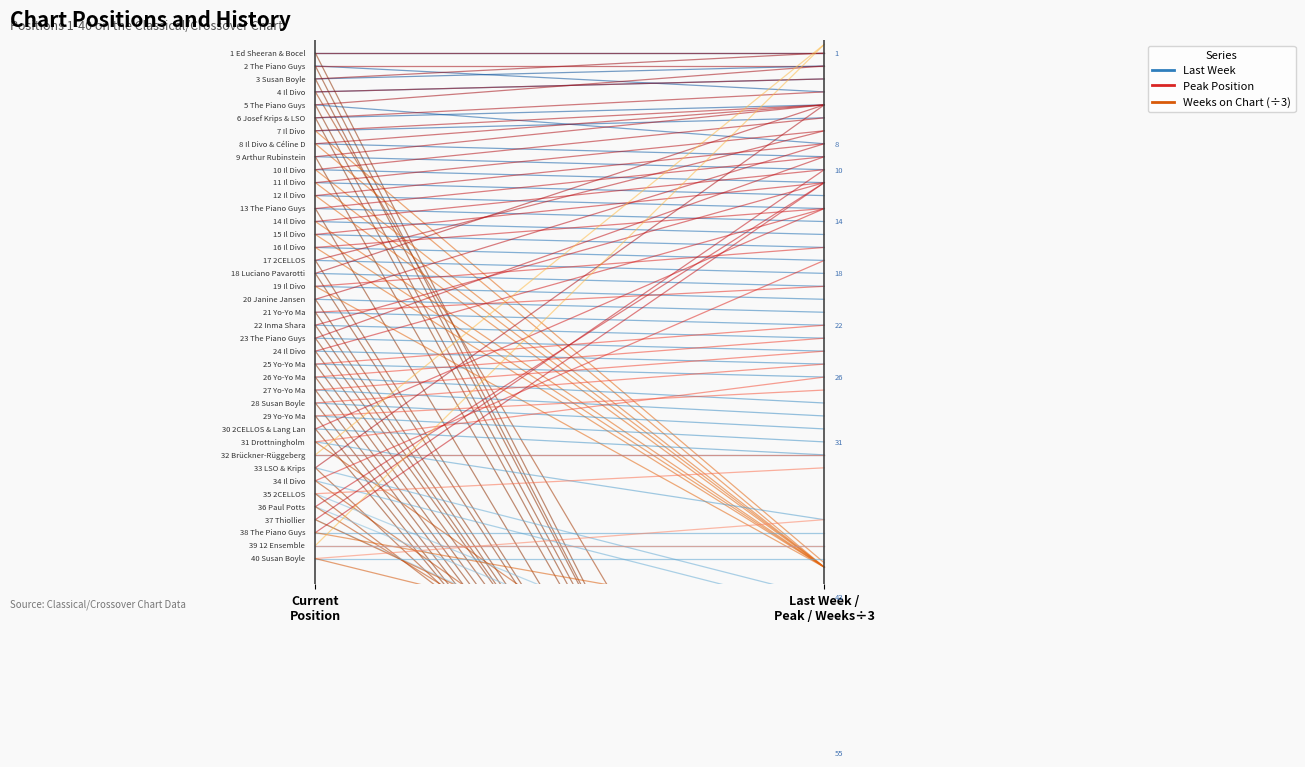

What is the maximum value shown in the chart?

78.3